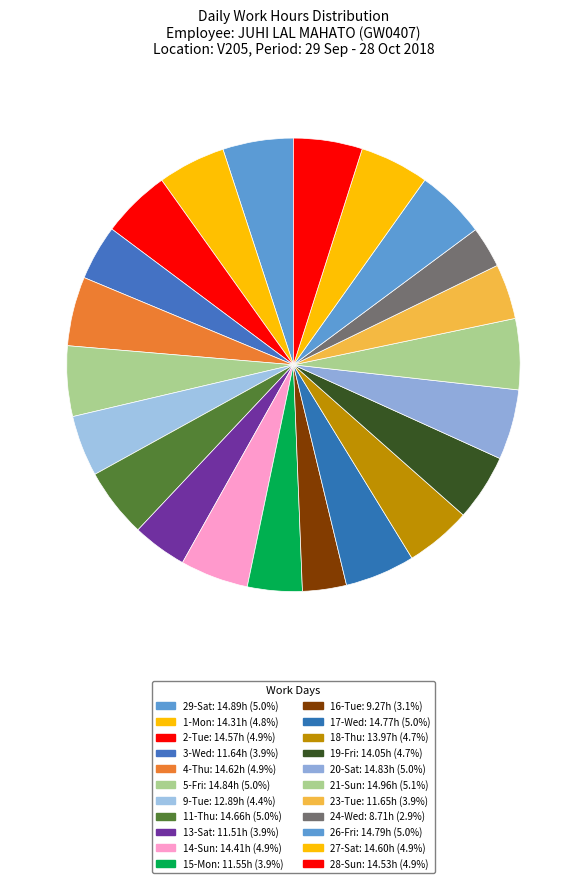

Count the number of slices in the pie.

22